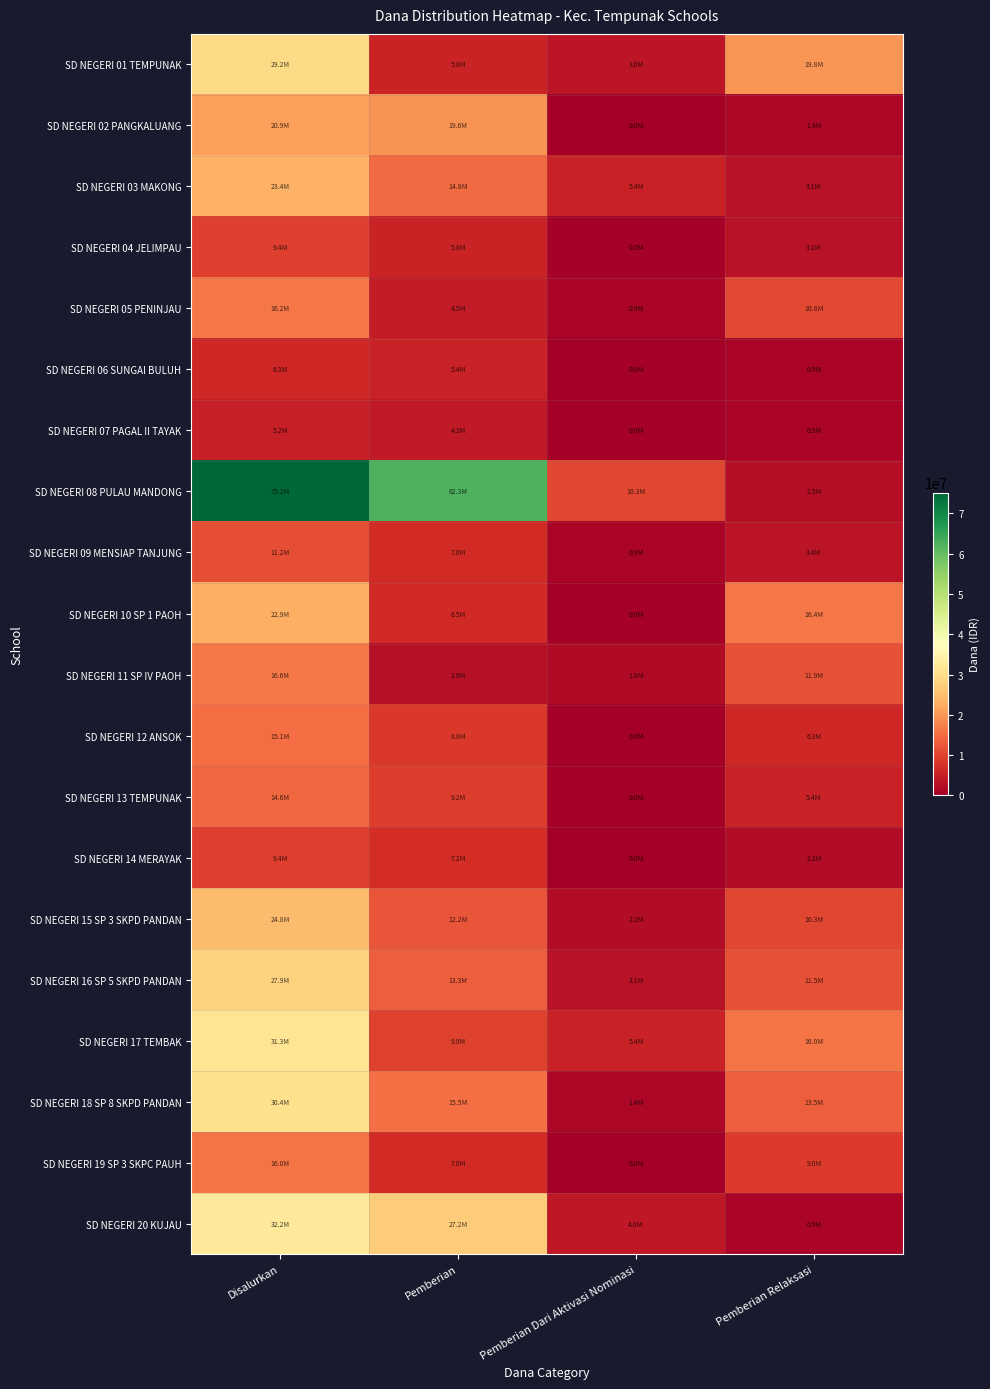

Reading left to right, what are all the values shown in this chart?

SD NEGERI 01 TEMPUNAK: Disalurkan=29250000	Pemberian=5850000	Pemberian Dari Aktivasi Nominasi=3600000	Pemberian Relaksasi=19800000
SD NEGERI 02 PANGKALUANG: Disalurkan=20925000	Pemberian=19575000	Pemberian Dari Aktivasi Nominasi=0	Pemberian Relaksasi=1350000
SD NEGERI 03 MAKONG: Disalurkan=23400000	Pemberian=14850000	Pemberian Dari Aktivasi Nominasi=5400000	Pemberian Relaksasi=3150000
SD NEGERI 04 JELIMPAU: Disalurkan=9450000	Pemberian=5850000	Pemberian Dari Aktivasi Nominasi=450000	Pemberian Relaksasi=3150000
SD NEGERI 05 PENINJAU: Disalurkan=16200000	Pemberian=4500000	Pemberian Dari Aktivasi Nominasi=900000	Pemberian Relaksasi=10800000
SD NEGERI 06 SUNGAI BULUH: Disalurkan=6300000	Pemberian=5400000	Pemberian Dari Aktivasi Nominasi=0	Pemberian Relaksasi=900000
SD NEGERI 07 PAGAL II TAYAK: Disalurkan=5175000	Pemberian=4275000	Pemberian Dari Aktivasi Nominasi=0	Pemberian Relaksasi=900000
SD NEGERI 08 PULAU MANDONG: Disalurkan=75150000	Pemberian=62325000	Pemberian Dari Aktivasi Nominasi=10350000	Pemberian Relaksasi=2475000
SD NEGERI 09 MENSIAP TANJUNG: Disalurkan=11250000	Pemberian=6975000	Pemberian Dari Aktivasi Nominasi=900000	Pemberian Relaksasi=3375000
SD NEGERI 10 SP 1 PAOH: Disalurkan=22950000	Pemberian=6525000	Pemberian Dari Aktivasi Nominasi=0	Pemberian Relaksasi=16425000
SD NEGERI 11 SP IV PAOH: Disalurkan=16650000	Pemberian=2925000	Pemberian Dari Aktivasi Nominasi=1800000	Pemberian Relaksasi=11925000
SD NEGERI 12 ANSOK: Disalurkan=15075000	Pemberian=8775000	Pemberian Dari Aktivasi Nominasi=0	Pemberian Relaksasi=6300000
SD NEGERI 13 TEMPUNAK: Disalurkan=14625000	Pemberian=9225000	Pemberian Dari Aktivasi Nominasi=0	Pemberian Relaksasi=5400000
SD NEGERI 14 MERAYAK: Disalurkan=9450000	Pemberian=7200000	Pemberian Dari Aktivasi Nominasi=0	Pemberian Relaksasi=2250000
SD NEGERI 15 SP 3 SKPD PANDAN: Disalurkan=24750000	Pemberian=12150000	Pemberian Dari Aktivasi Nominasi=2250000	Pemberian Relaksasi=10350000
SD NEGERI 16 SP 5 SKPD PANDAN: Disalurkan=27900000	Pemberian=13275000	Pemberian Dari Aktivasi Nominasi=3150000	Pemberian Relaksasi=11475000
SD NEGERI 17 TEMBAK: Disalurkan=31275000	Pemberian=9900000	Pemberian Dari Aktivasi Nominasi=5400000	Pemberian Relaksasi=15975000
SD NEGERI 18 SP 8 SKPD PANDAN: Disalurkan=30375000	Pemberian=15525000	Pemberian Dari Aktivasi Nominasi=1350000	Pemberian Relaksasi=13500000
SD NEGERI 19 SP 3 SKPC PAUH: Disalurkan=15975000	Pemberian=6975000	Pemberian Dari Aktivasi Nominasi=0	Pemberian Relaksasi=9000000
SD NEGERI 20 KUJAU: Disalurkan=32175000	Pemberian=27225000	Pemberian Dari Aktivasi Nominasi=4050000	Pemberian Relaksasi=900000